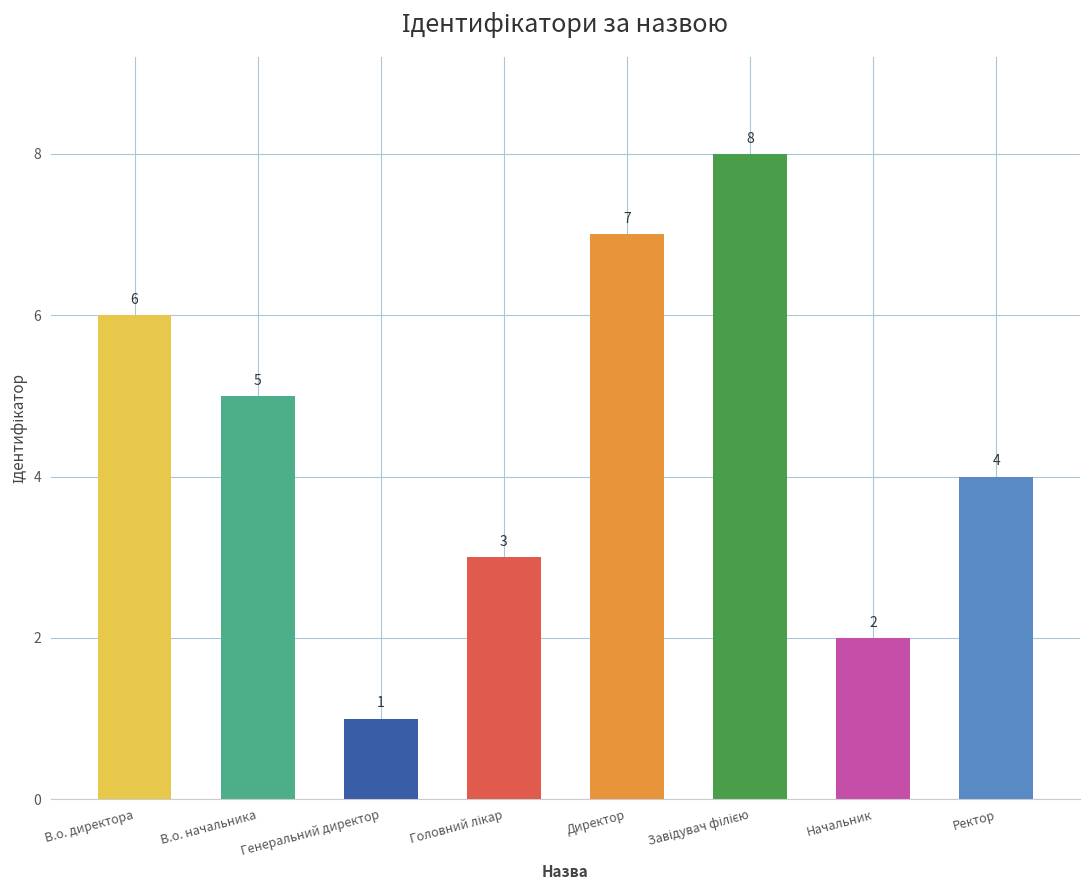

Count the values in the range 3 to 7.

5